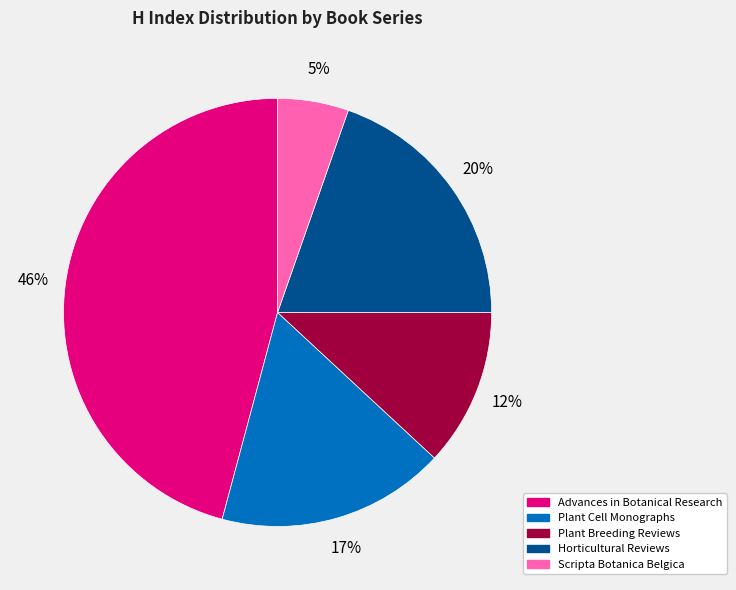

How many segments does this pie chart have?

5